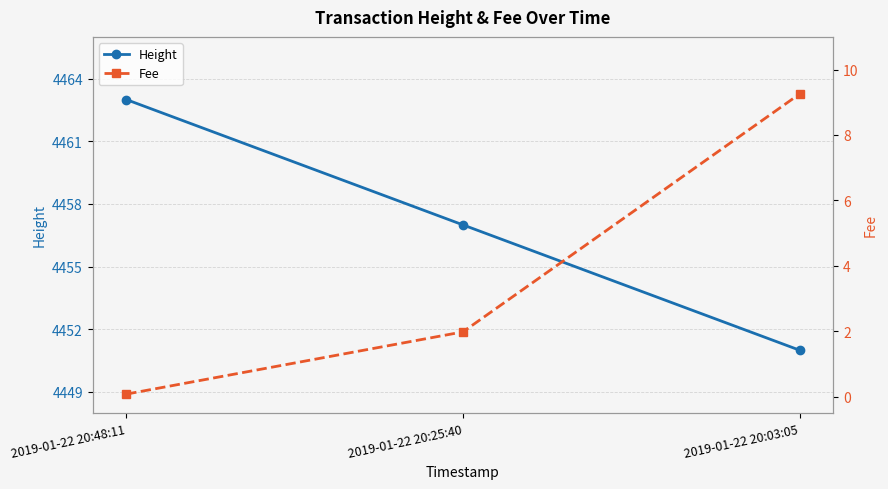

What are all the series names shown in the legend?

Height, Fee